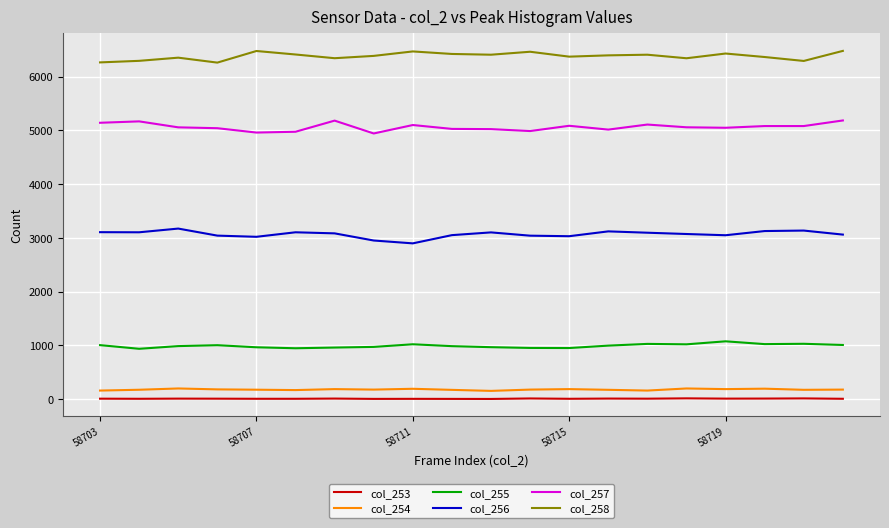

How many values in the col_254 series are below 178?

9